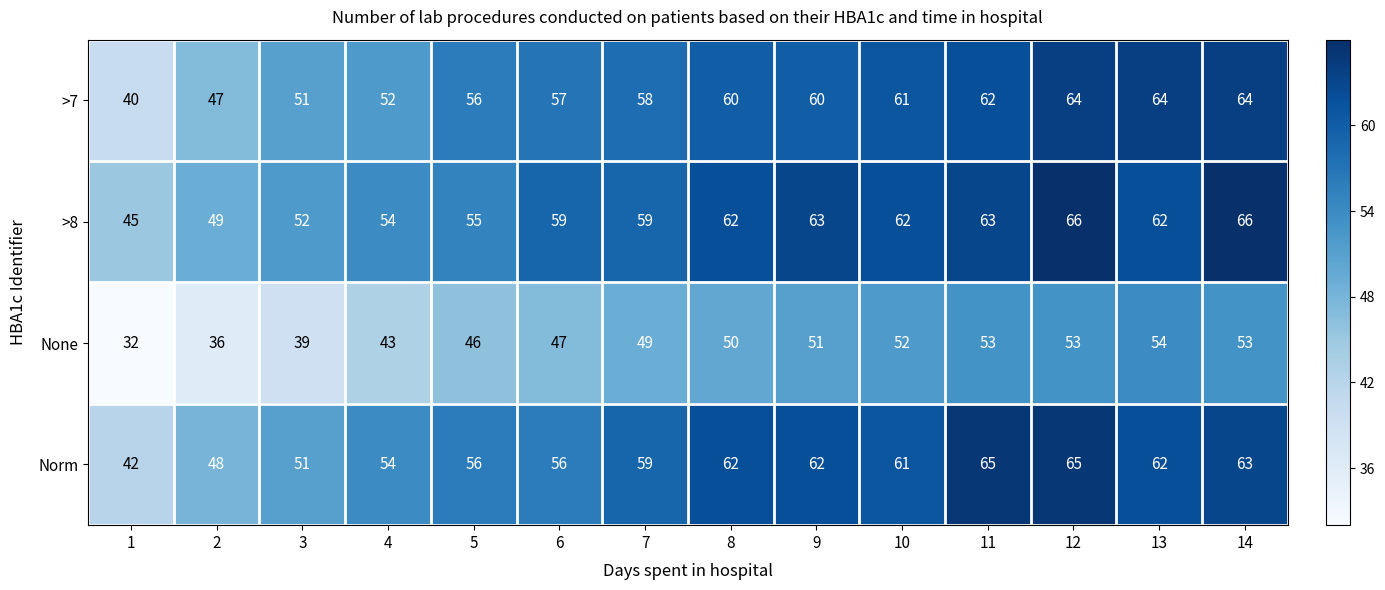

What is the sum of the >8 values at 10 and 13?

124